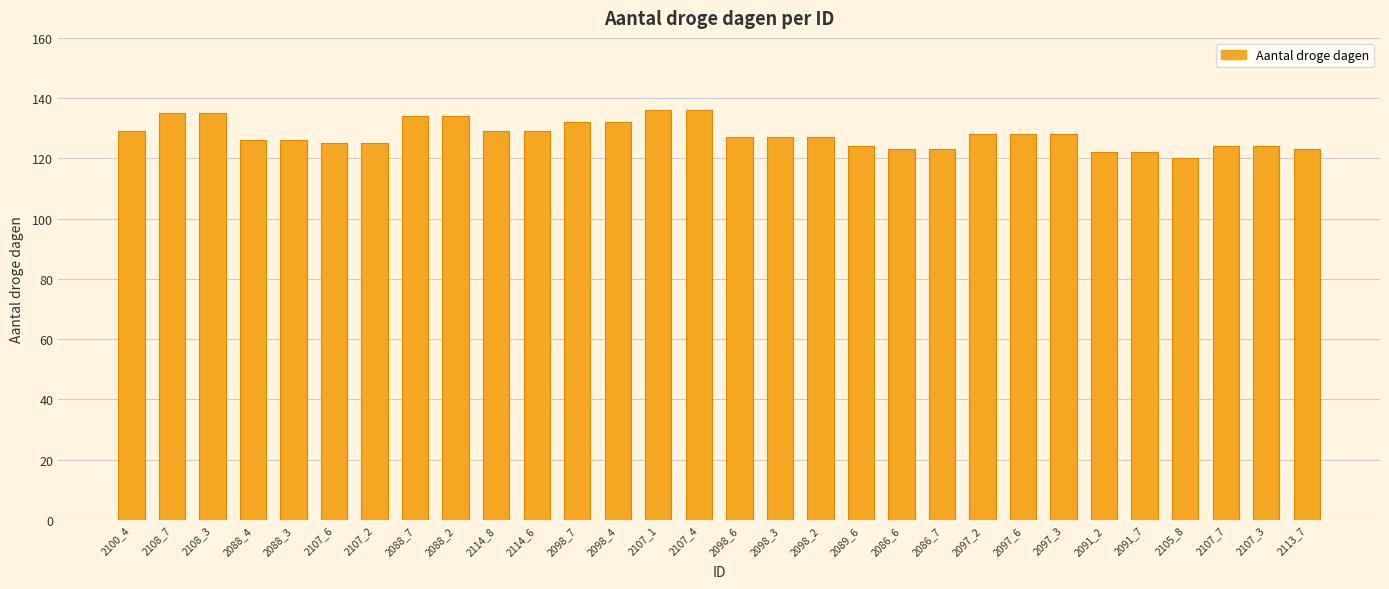

Reading right to left, transcribe all the data shown in this chart.

123	124	124	120	122	122	128	128	128	123	123	124	127	127	127	136	136	132	132	129	129	134	134	125	125	126	126	135	135	129